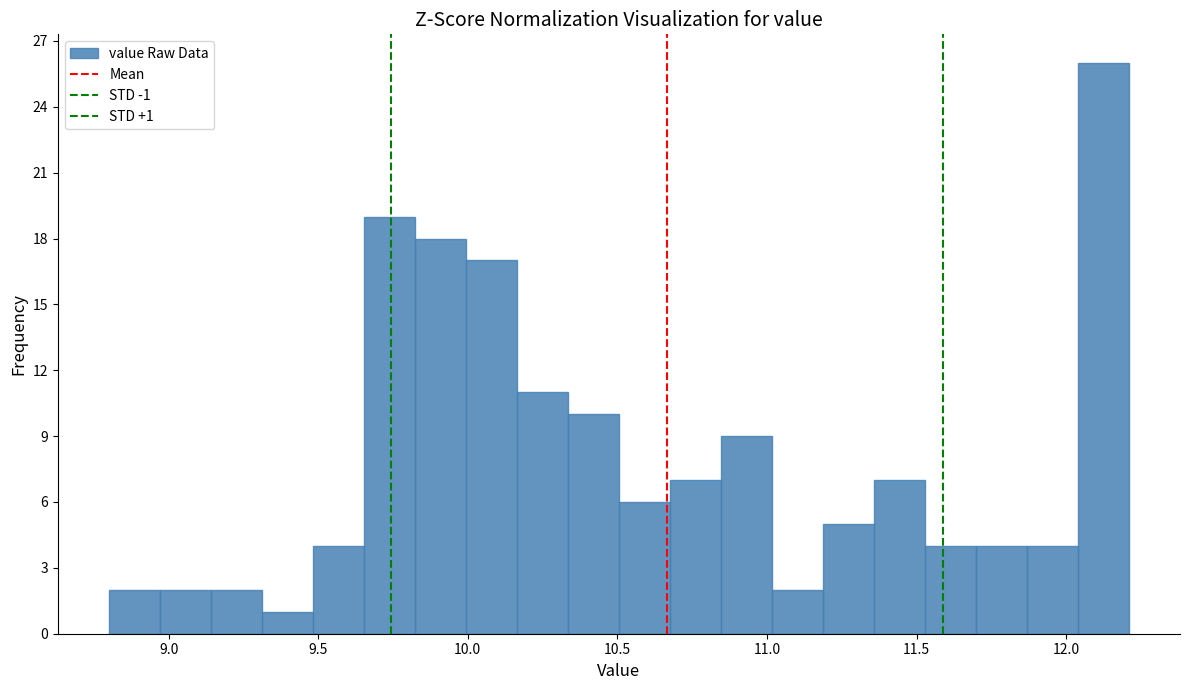

Around what value on the x-axis is the tallest bar? Give the approximate position of its centre, as read against the axis.

12.10